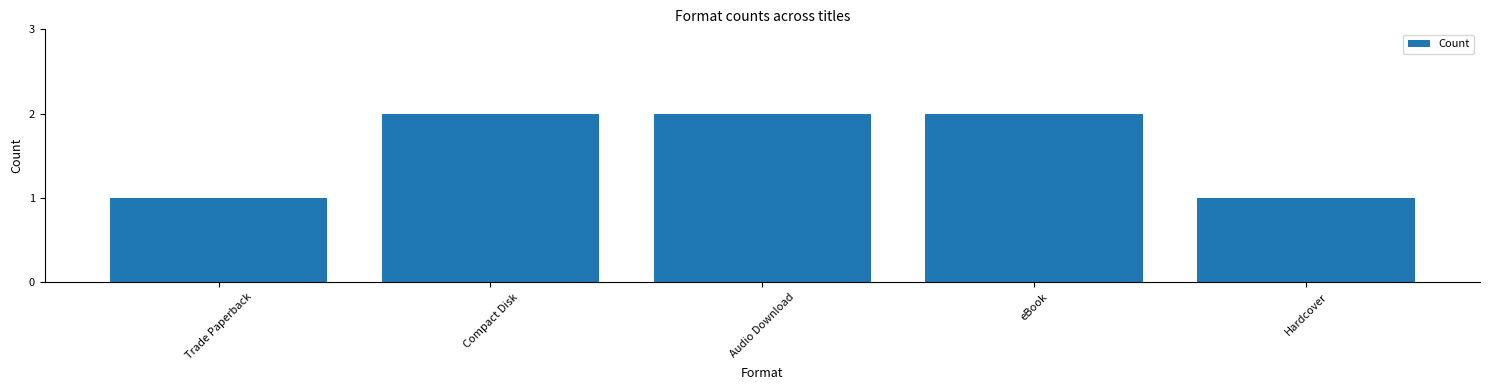

The value at Audio Download is 1. True or false?

False